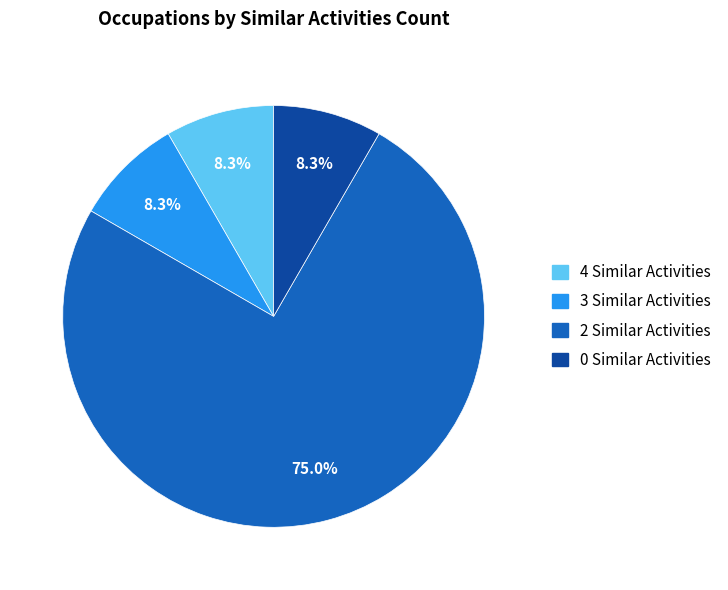

Combined, do 3 Similar Activities and 0 Similar Activities account for over 50%?

No